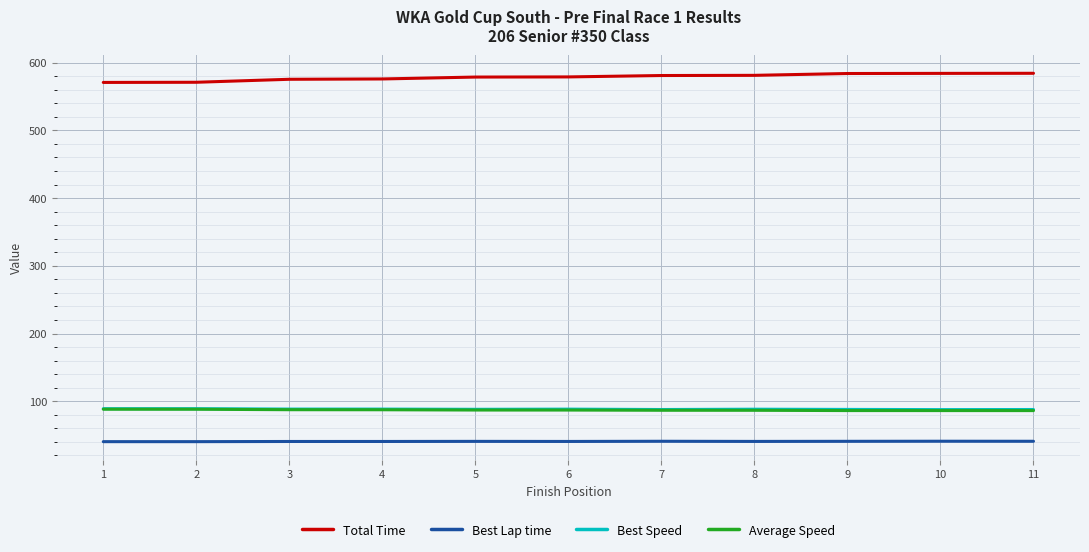

True or false: Total Time and Best Lap time cross at least once.

False